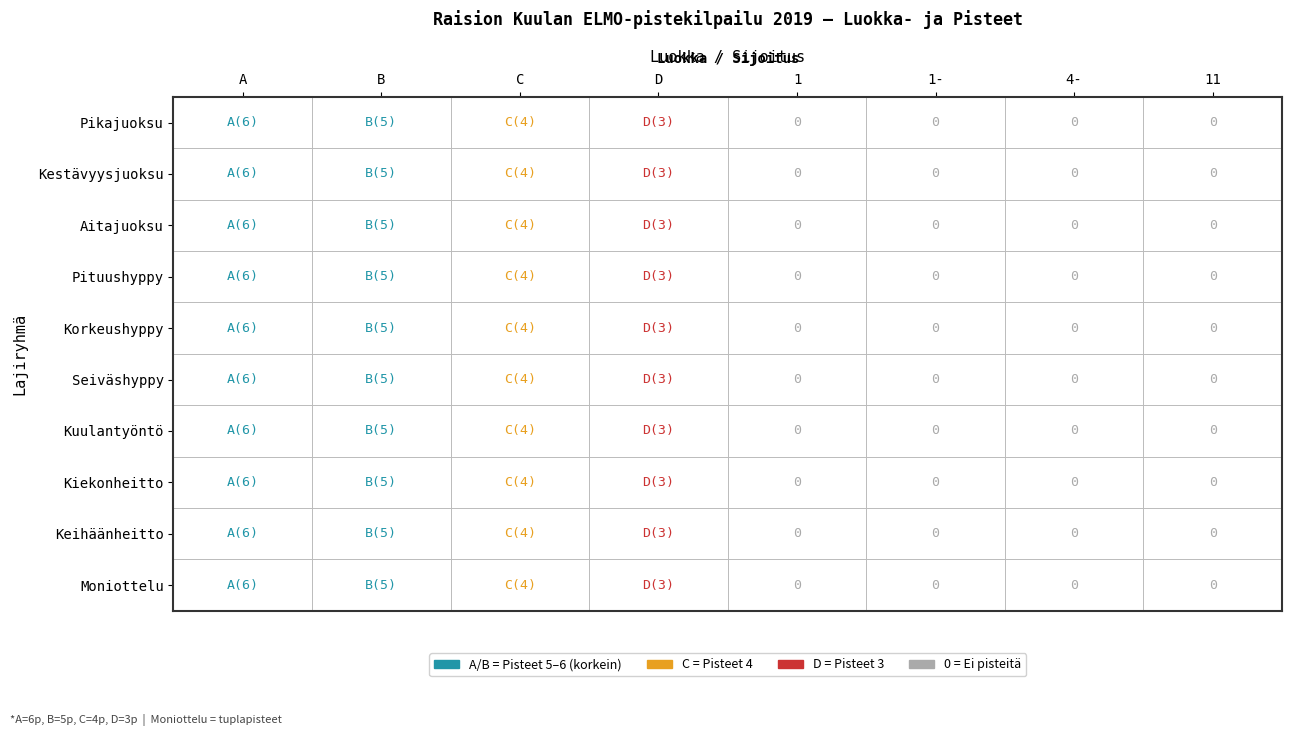

Reading left to right, extract all data points from this chart.

Pikajuoksu: 0=6	1=5	2=4	3=3	4=0	5=0	6=0	7=0
Kestävyysjuoksu: 0=6	1=5	2=4	3=3	4=0	5=0	6=0	7=0
Aitajuoksu: 0=6	1=5	2=4	3=3	4=0	5=0	6=0	7=0
Pituushyppy: 0=6	1=5	2=4	3=3	4=0	5=0	6=0	7=0
Korkeushyppy: 0=6	1=5	2=4	3=3	4=0	5=0	6=0	7=0
Seiväshyppy: 0=6	1=5	2=4	3=3	4=0	5=0	6=0	7=0
Kuulantyöntö: 0=6	1=5	2=4	3=3	4=0	5=0	6=0	7=0
Kiekonheitto: 0=6	1=5	2=4	3=3	4=0	5=0	6=0	7=0
Keihäänheitto: 0=6	1=5	2=4	3=3	4=0	5=0	6=0	7=0
Moniottelu: 0=6	1=5	2=4	3=3	4=0	5=0	6=0	7=0